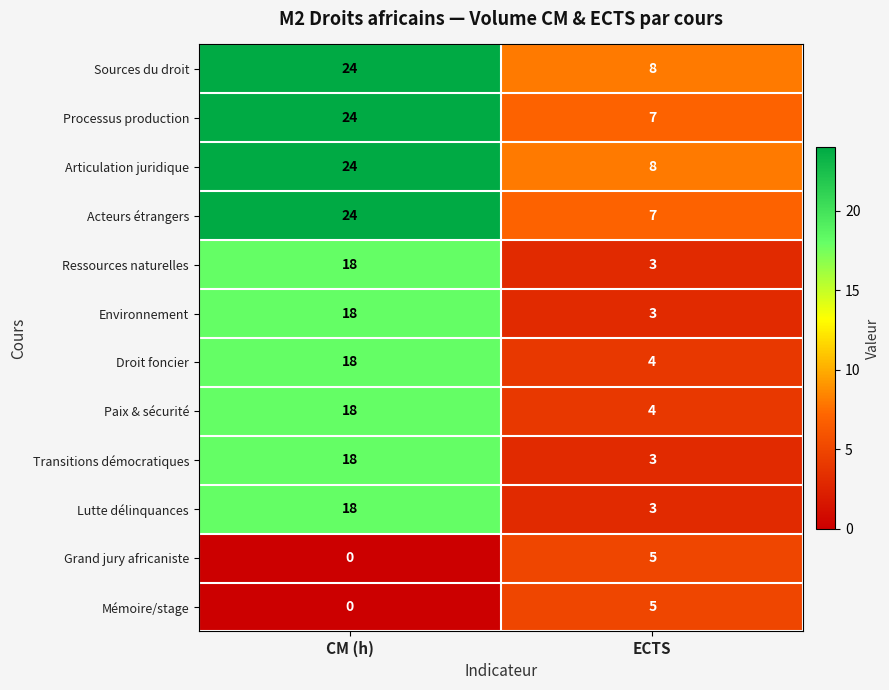

Where is Acteurs étrangers nearest to the value 15?

ECTS